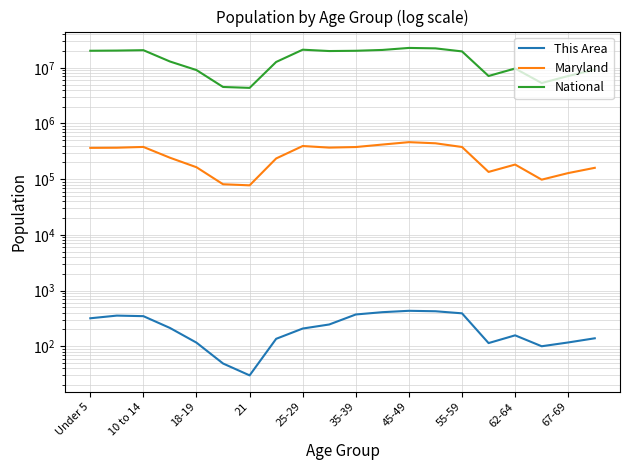

What are all the series names shown in the legend?

This Area, Maryland, National